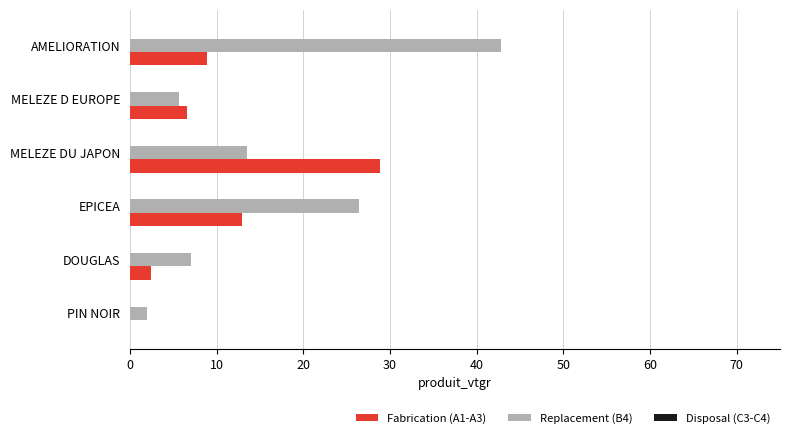

True or false: Fabrication (A1-A3) has a value of 8.9 at AMELIORATION.

True